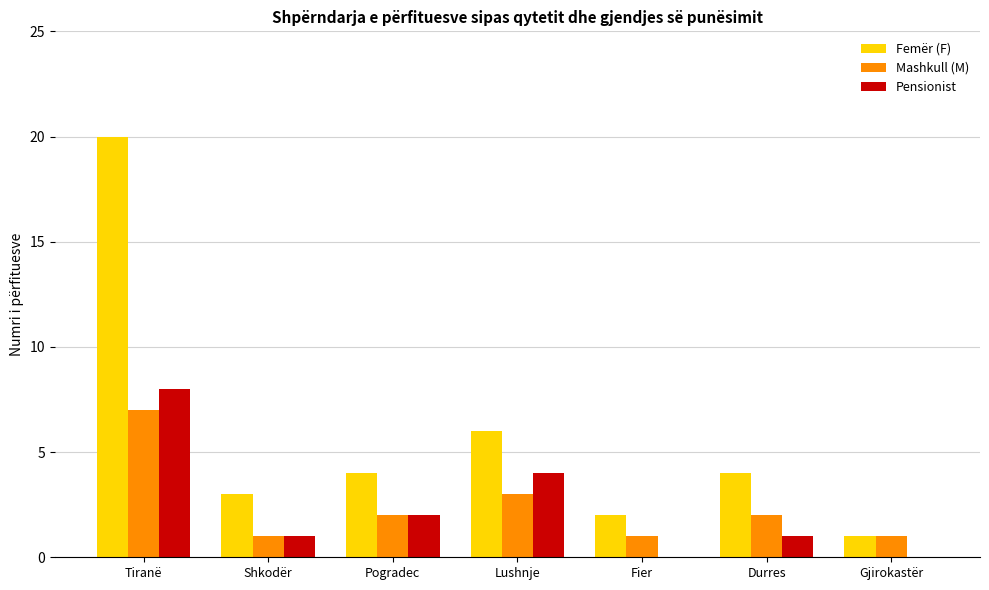

What is the average value of the Mashkull (M) series?

2